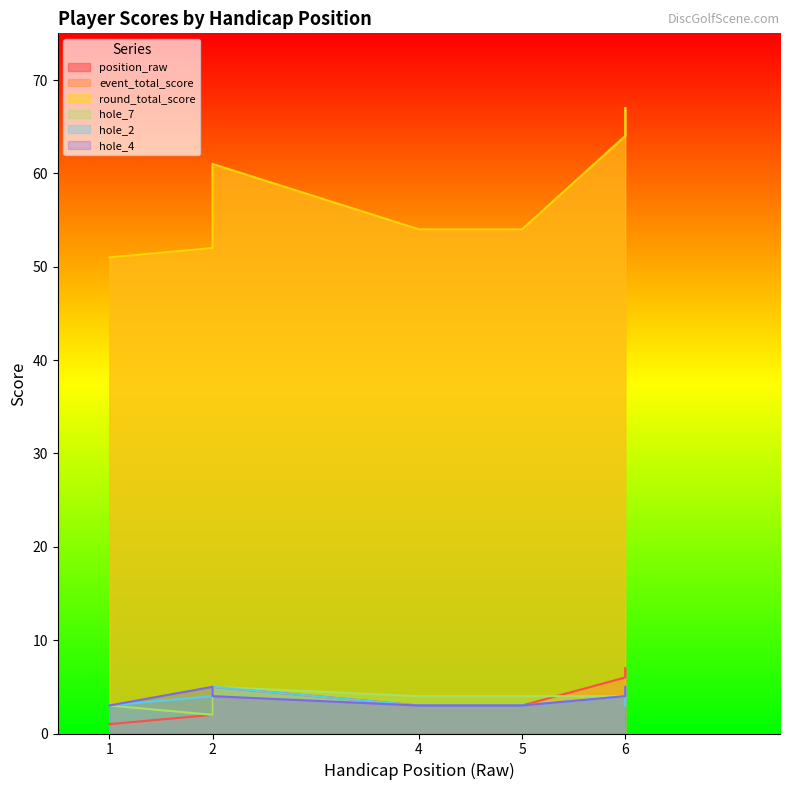

How many series are shown in this chart?

6